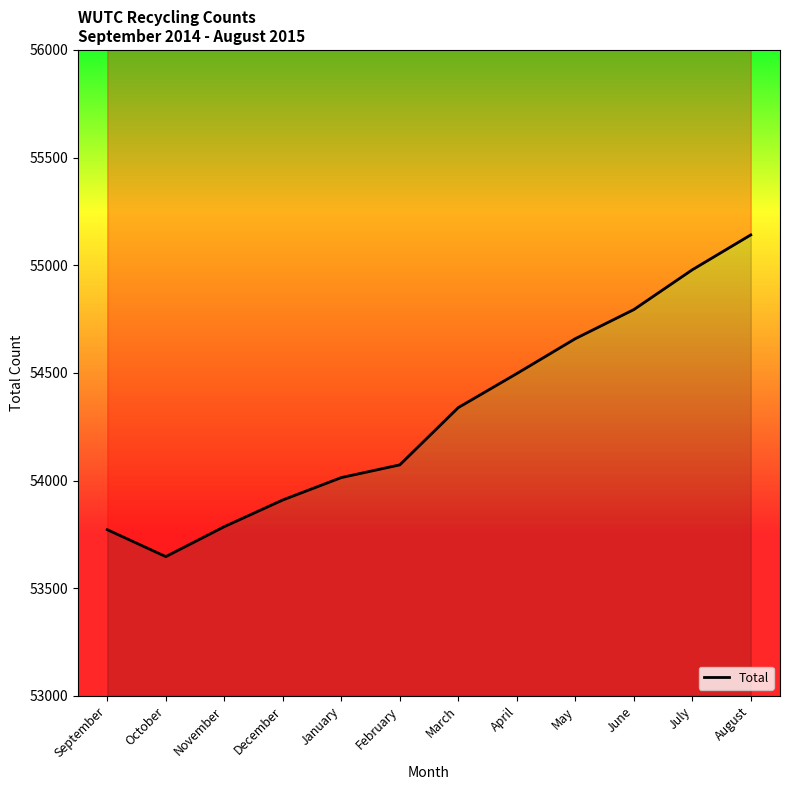

List the labels in order of value, largest first.

August, July, June, May, April, March, February, January, December, November, September, October